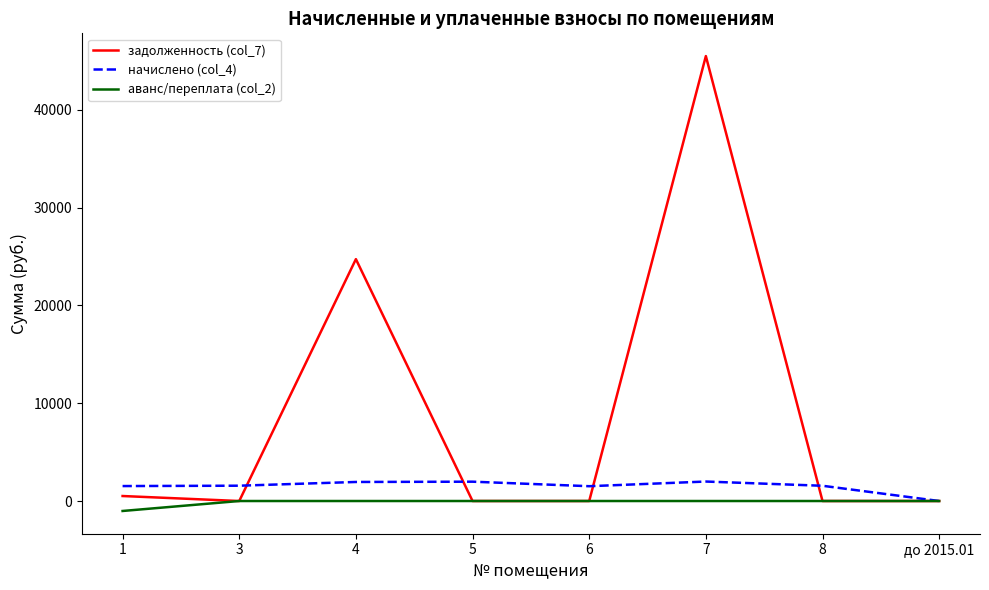

What is the sum of the начислено (col_4) values at 1 and 6?

3042.8